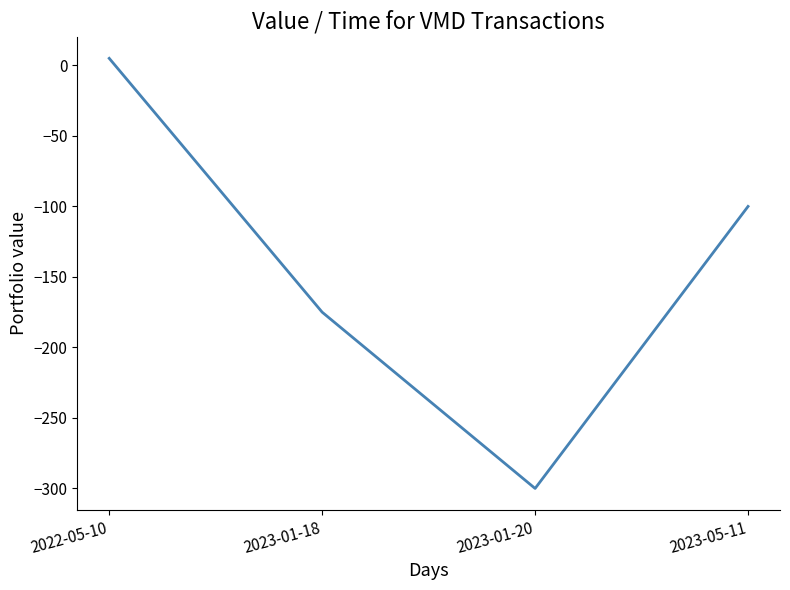

How many values exceed -100?

1